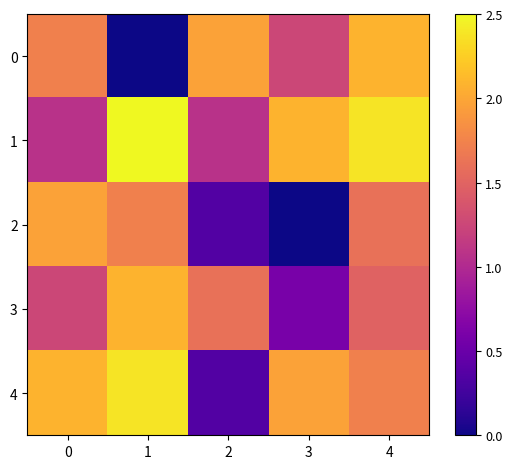

Which series changed the most between 0 and 4?

1